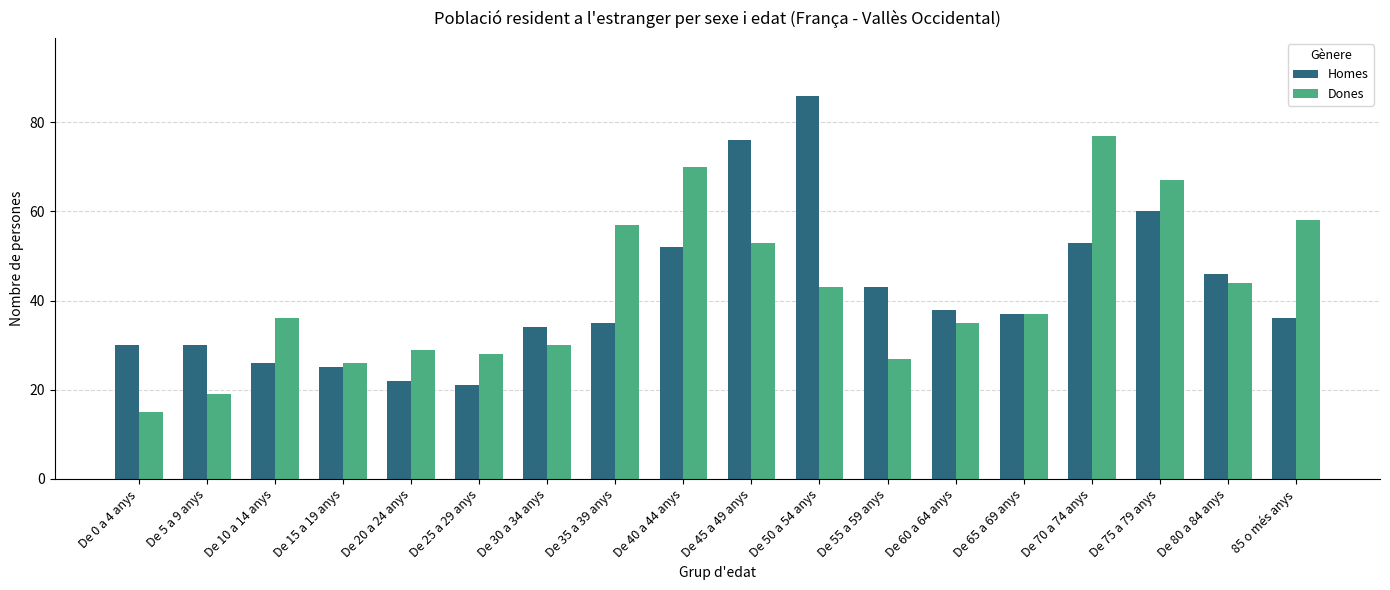

Which series has the largest range (max minus min)?

Homes